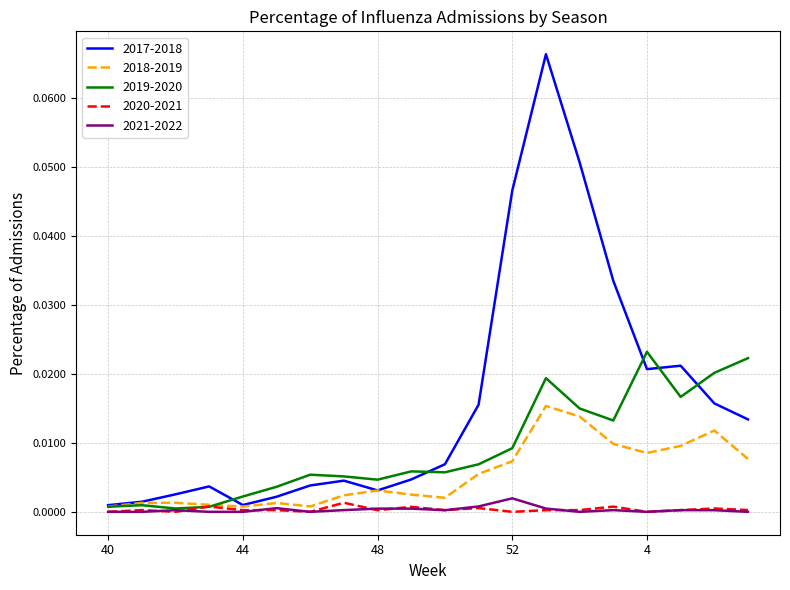

Which series has the largest total across all categories?

2017-2018